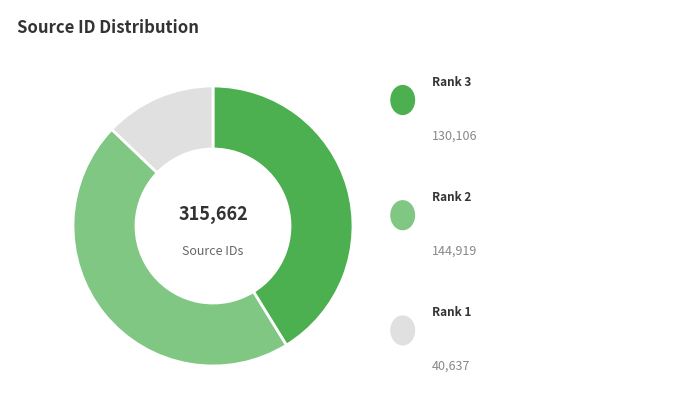

Count the number of slices in the pie.

3